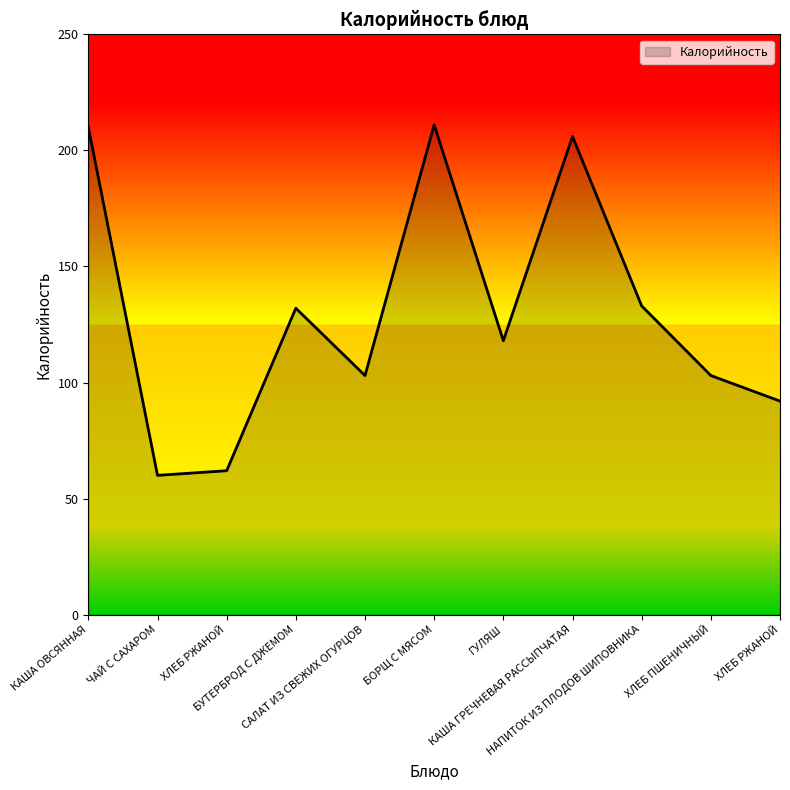

Rank the categories by value from lowest to highest.

ЧАЙ С САХАРОМ, ХЛЕБ РЖАНОЙ, ХЛЕБ РЖАНОЙ, САЛАТ ИЗ СВЕЖИХ ОГУРЦОВ, ХЛЕБ ПШЕНИЧНЫЙ, ГУЛЯШ, БУТЕРБРОД С ДЖЕМОМ, НАПИТОК ИЗ ПЛОДОВ ШИПОВНИКА, КАША ГРЕЧНЕВАЯ РАССЫПЧАТАЯ, КАША ОВСЯННАЯ, БОРЩ С МЯСОМ